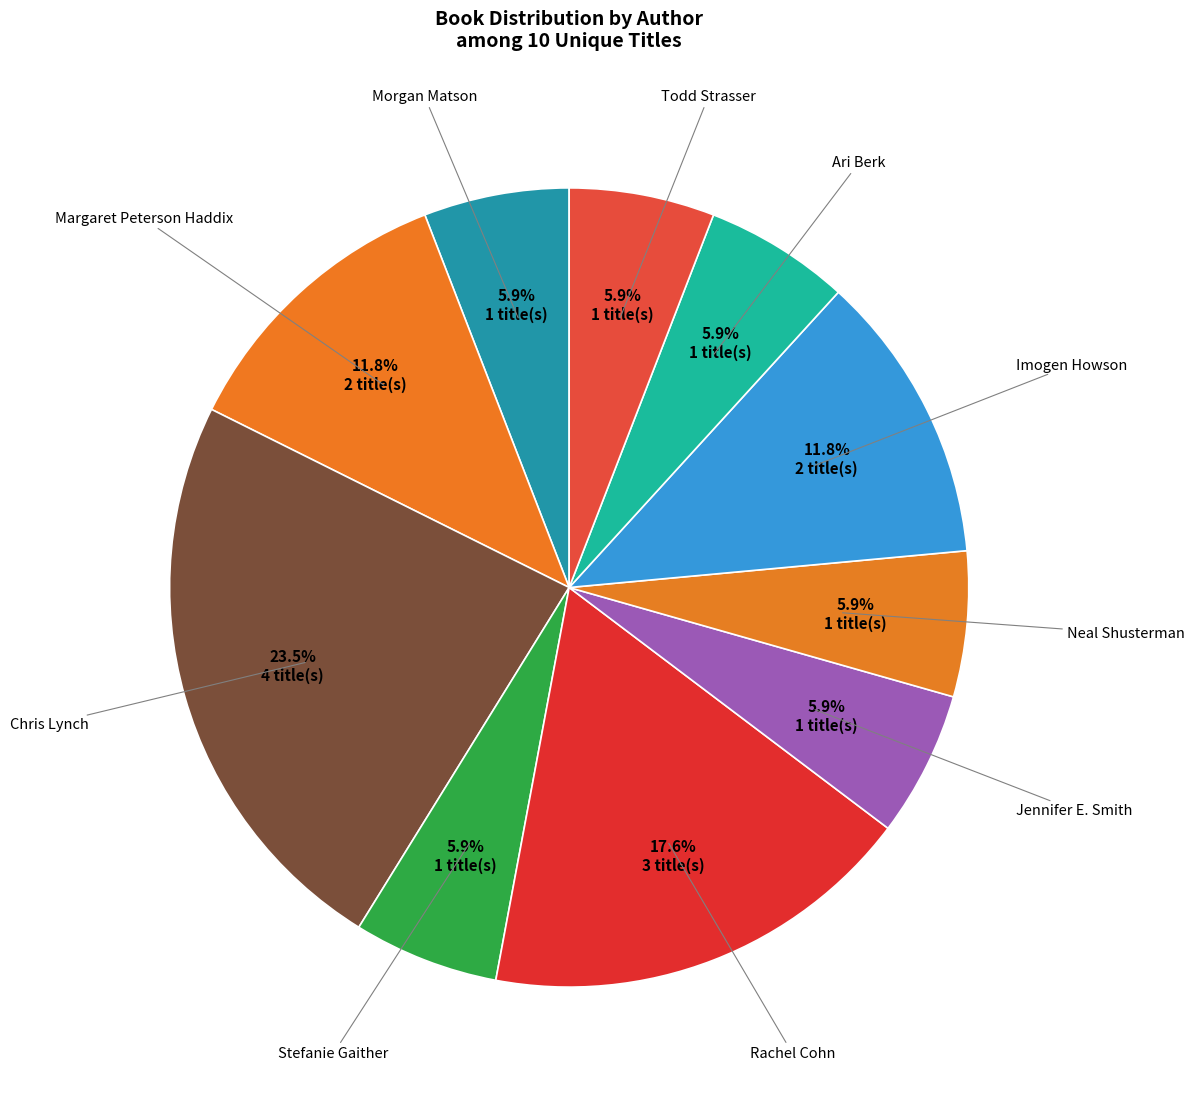

How many segments does this pie chart have?

10